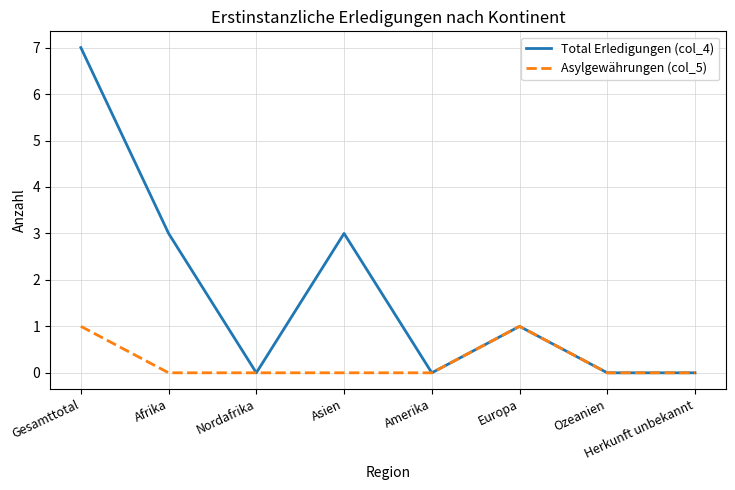

What position from the right is Gesamttotal?

8